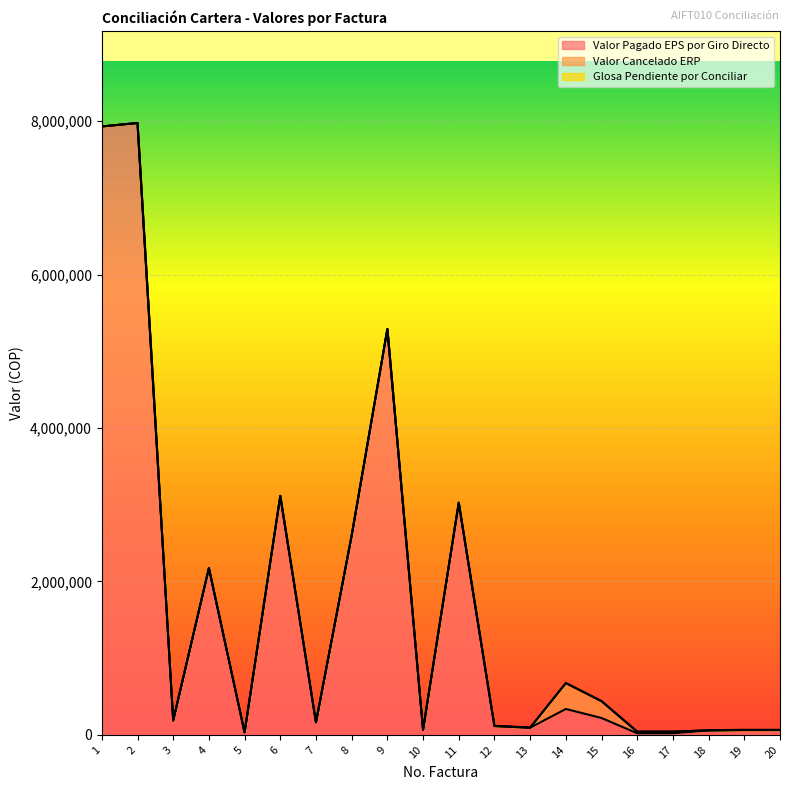

In Valor Pagado EPS por Giro Directo, how many points are higher than both neighbors (excluding endpoints)?

6